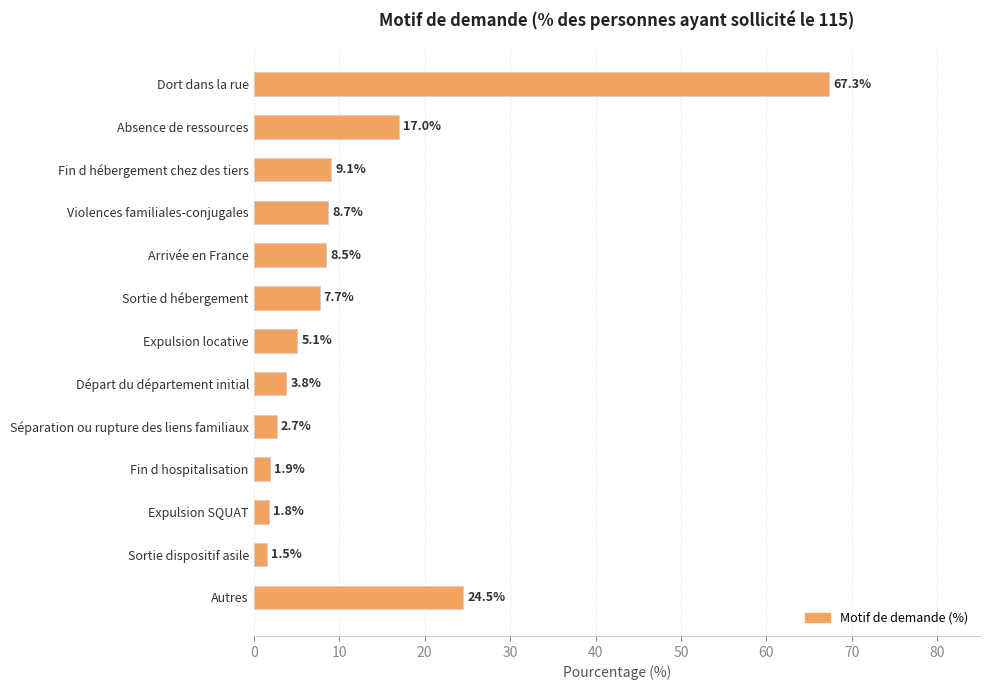

How many data points are less than 7?

6